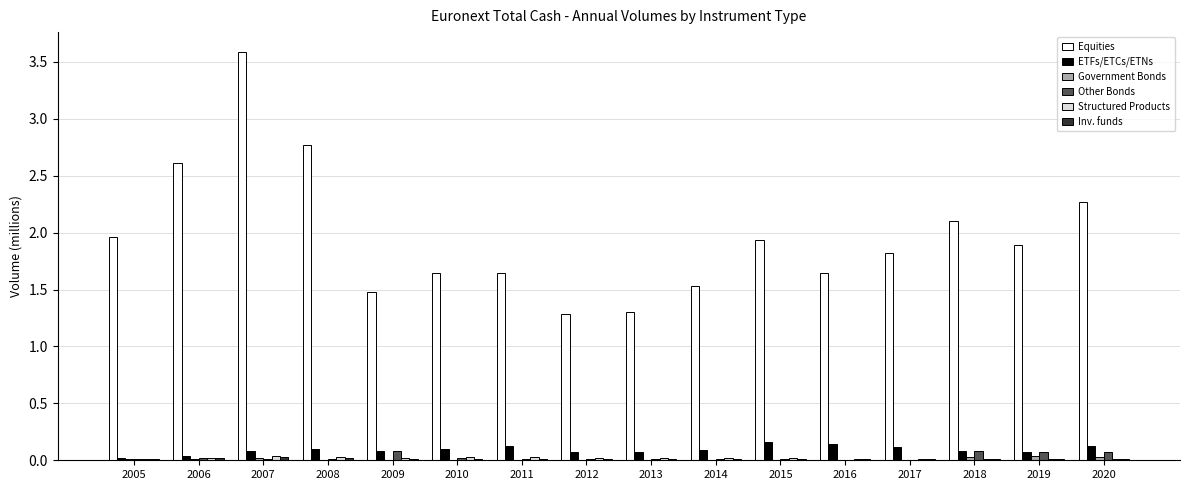

Which series has the largest total across all categories?

Equities